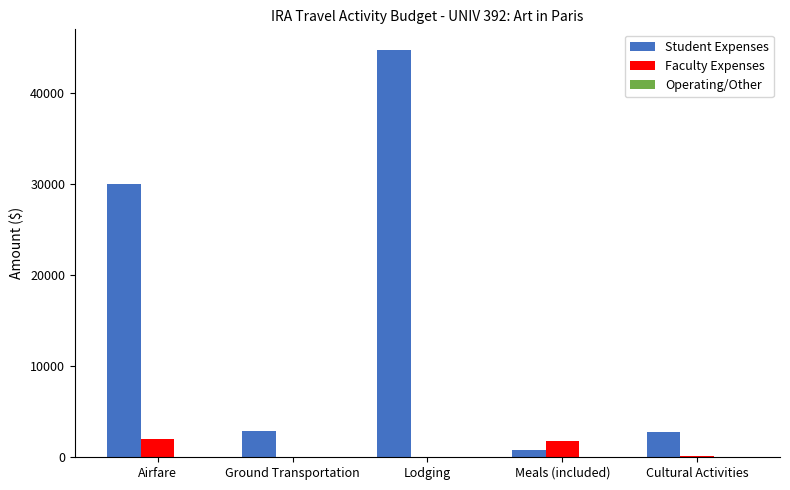

At which category does the chart reach its peak across all series?

Lodging